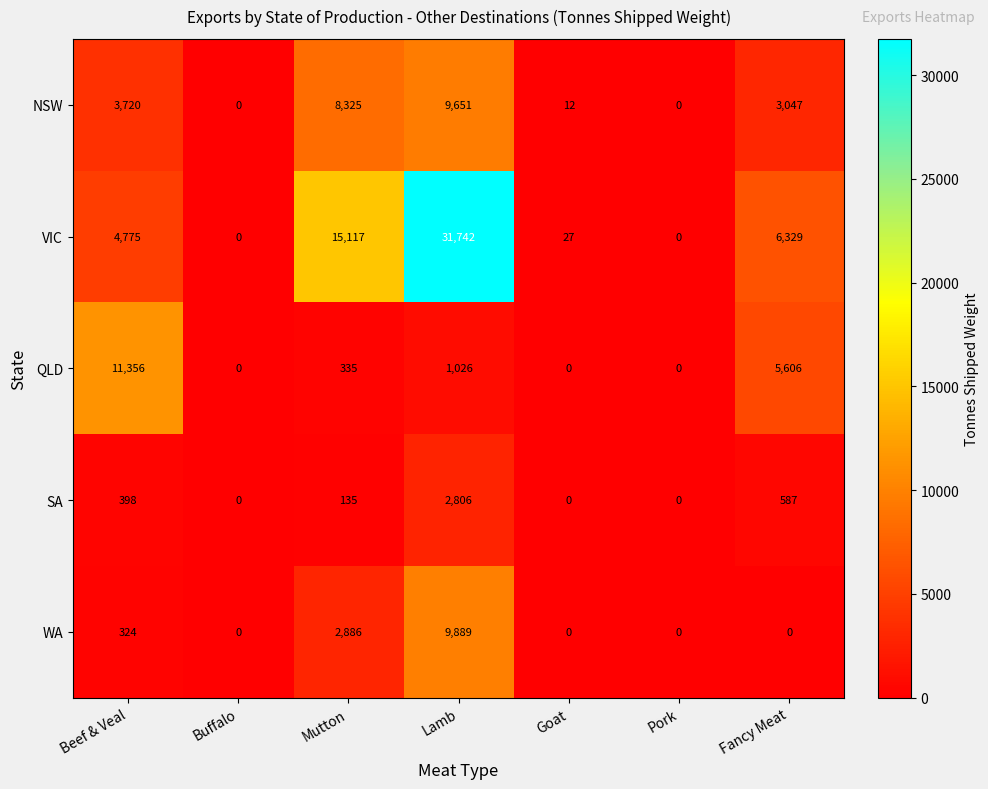

What is the difference between the highest and lowest values at Fancy Meat?

6329